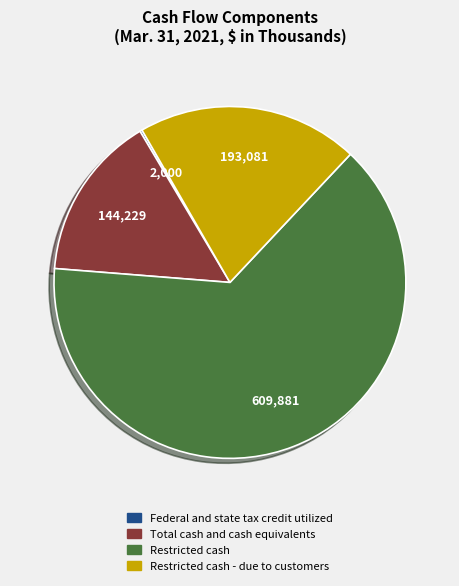

What is the ratio of the value at Restricted cash - due to customers to the value at Total cash and cash equivalents?

1.3